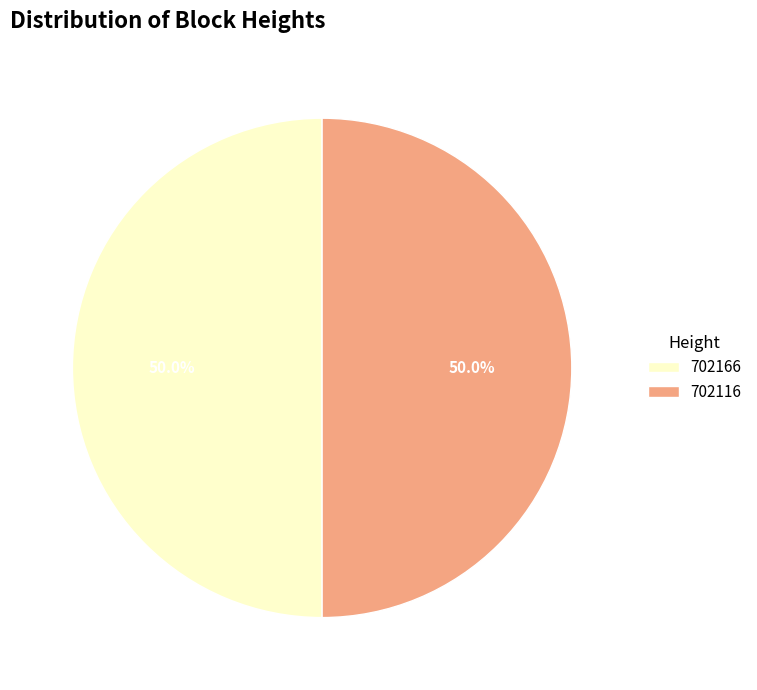

How much of the chart is everything except 702166?

50.0%